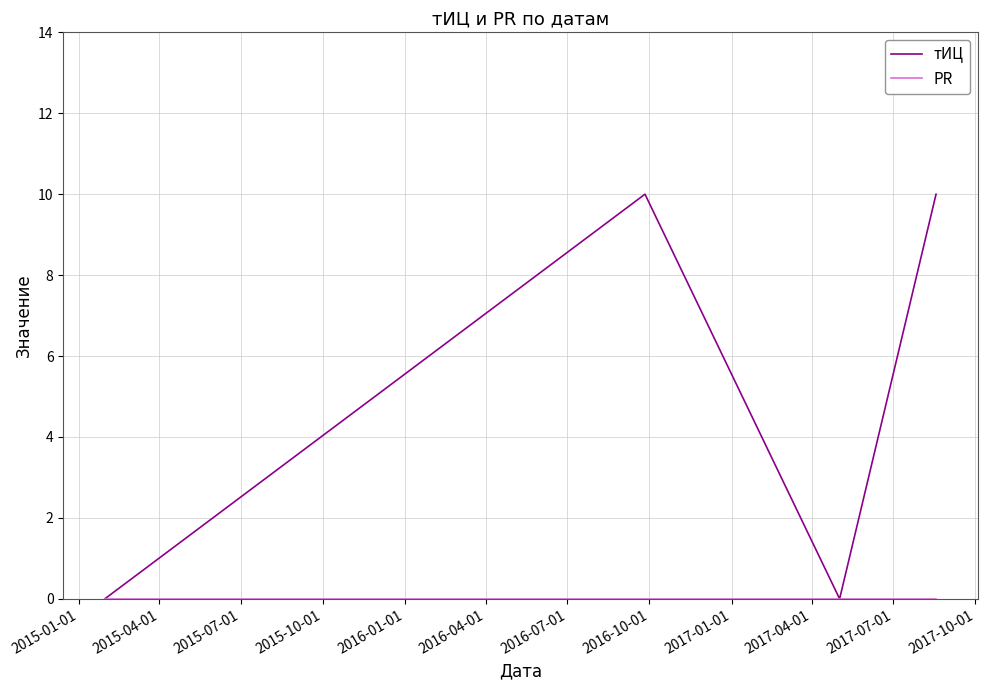

Which series has the largest total across all categories?

тИЦ